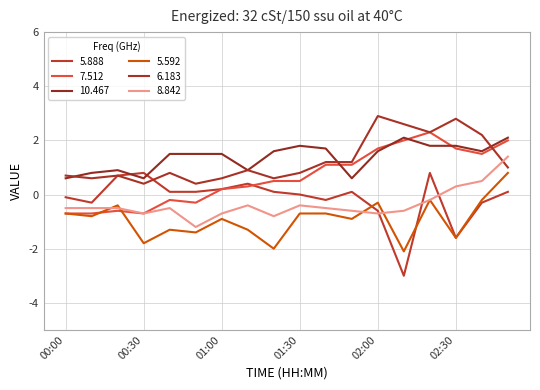

What is the difference between the second highest and minimum values in the 5.888 series?

3.8